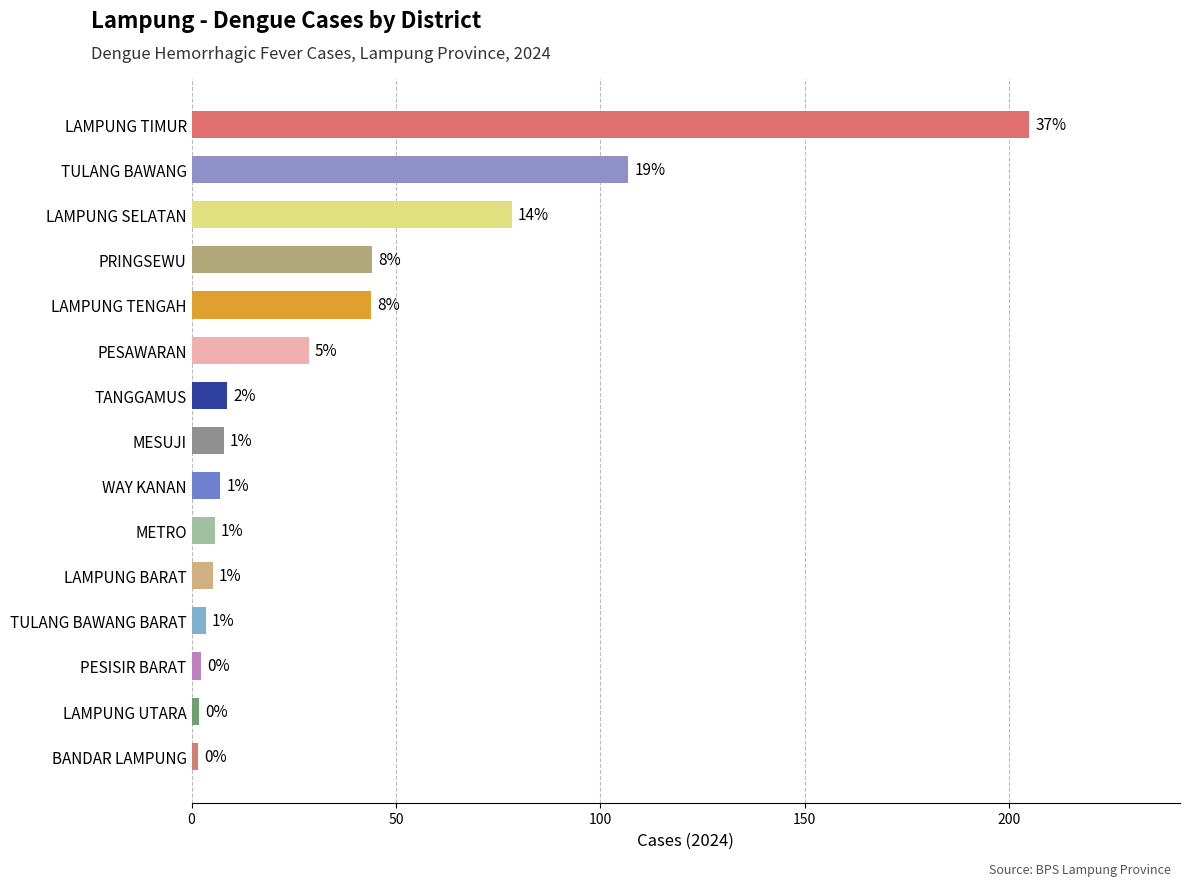

What is the change in value from TULANG BAWANG to PRINGSEWU?

-62.7